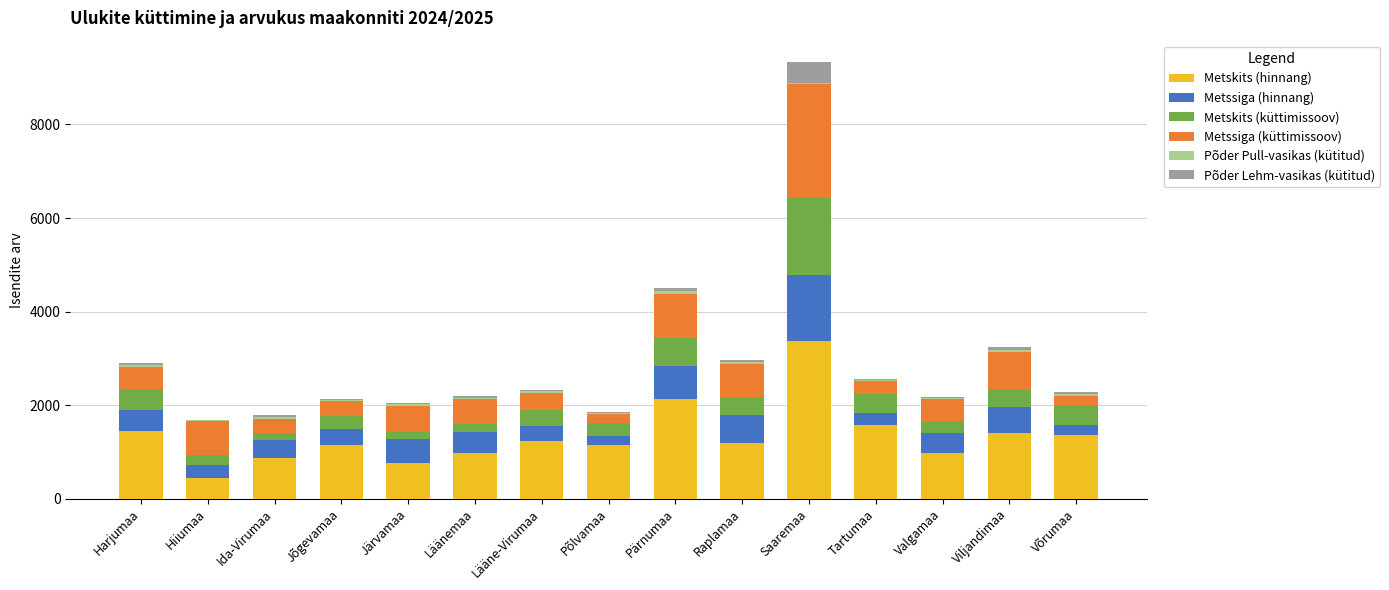

What is the maximum value for Metskits (hinnang)?

3381